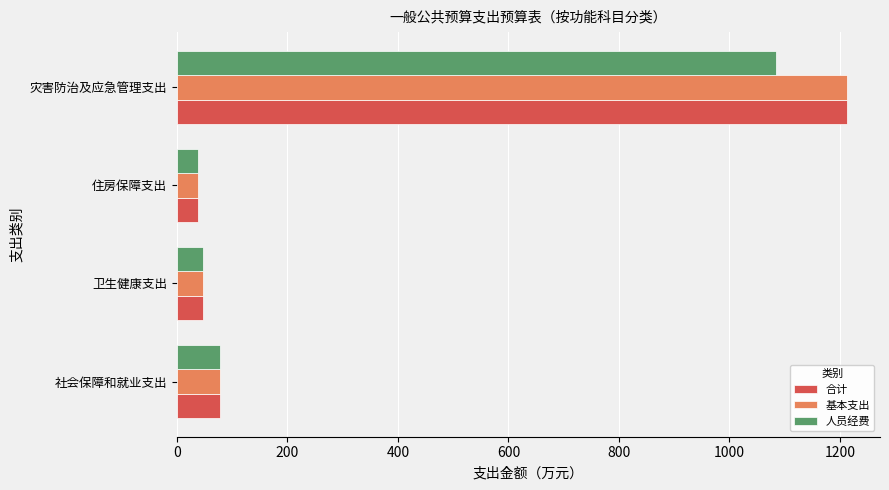

What is the sum of all 人员经费 values?

1249.8